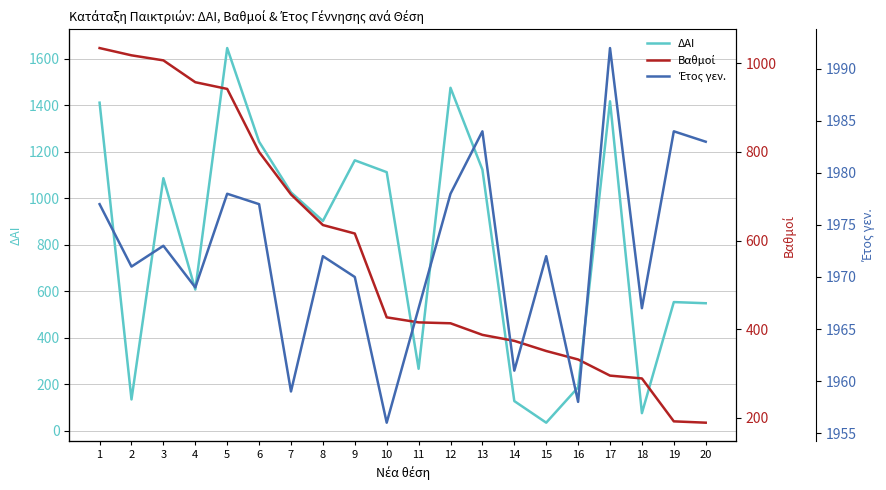

Reading right to left, list all the values displayed in this chart.

ΔΑΙ: 549.0	554.0	76.0	1418.0	187.0	35.0	128.0	1124.0	1476.0	267.0	1113.0	1164.0	903.0	1026.0	1244.0	1647.0	608.0	1087.0	135.0	1412.0
Βαθμοί: 189.2	192.2	289.0	295.4	331.8	350.9	373.8	387.2	413.4	415.4	426.8	615.8	634.9	703.9	799.6	941.8	956.9	1006.1	1017.5	1033.9
Έτος γεν.: 1983.0	1984.0	1967.0	1992.0	1958.0	1972.0	1961.0	1984.0	1978.0	1967.0	1956.0	1970.0	1972.0	1959.0	1977.0	1978.0	1969.0	1973.0	1971.0	1977.0